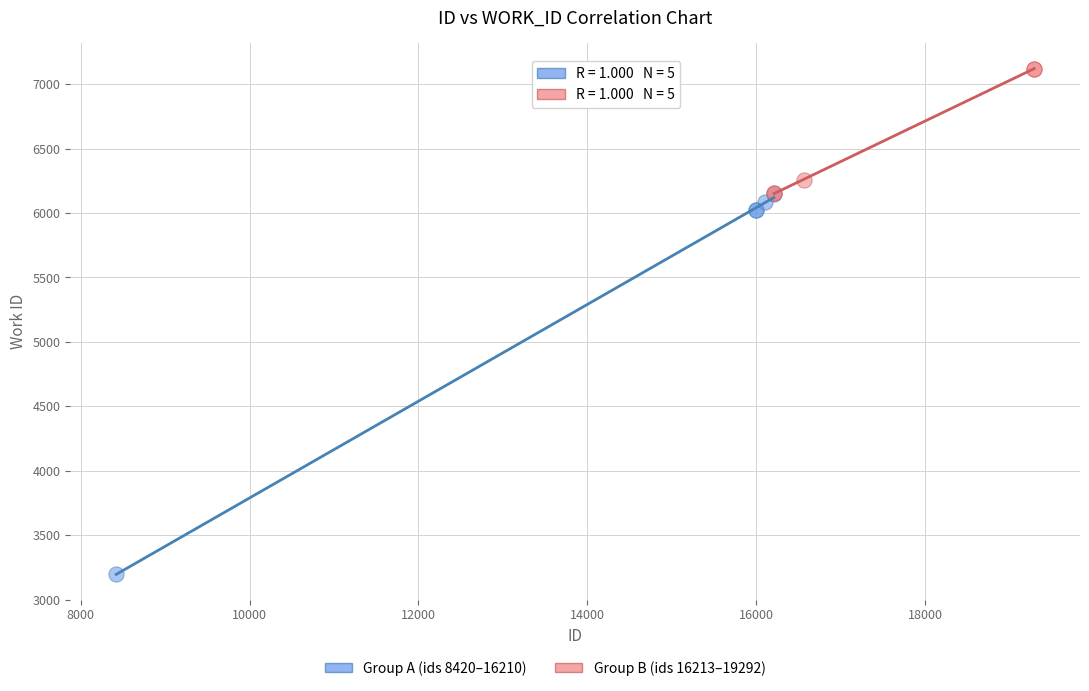

Which series reaches the maximum Y coordinate?

Group B (ids 16213–19292)